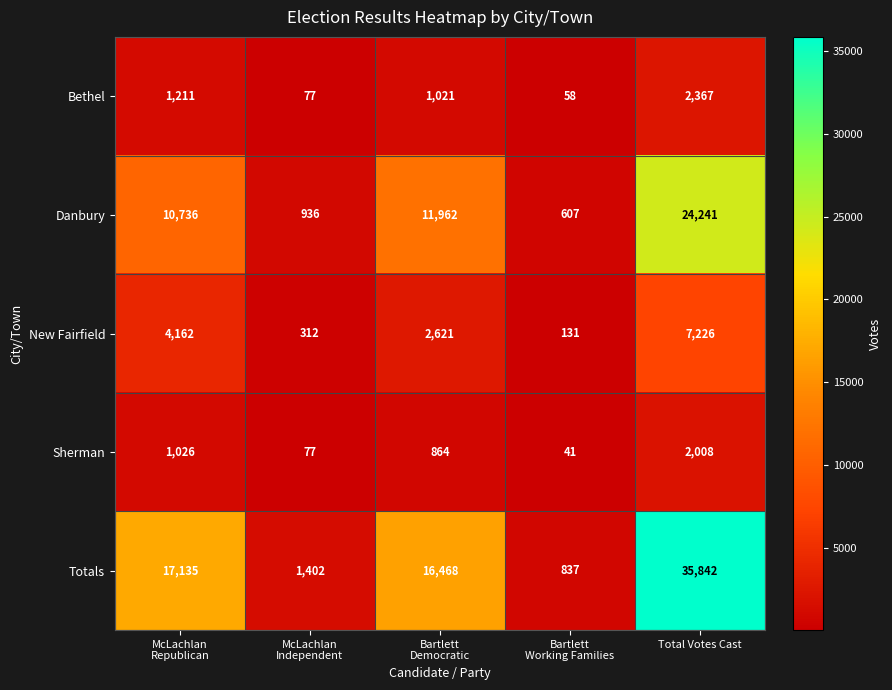

Which series has the largest total across all categories?

Totals